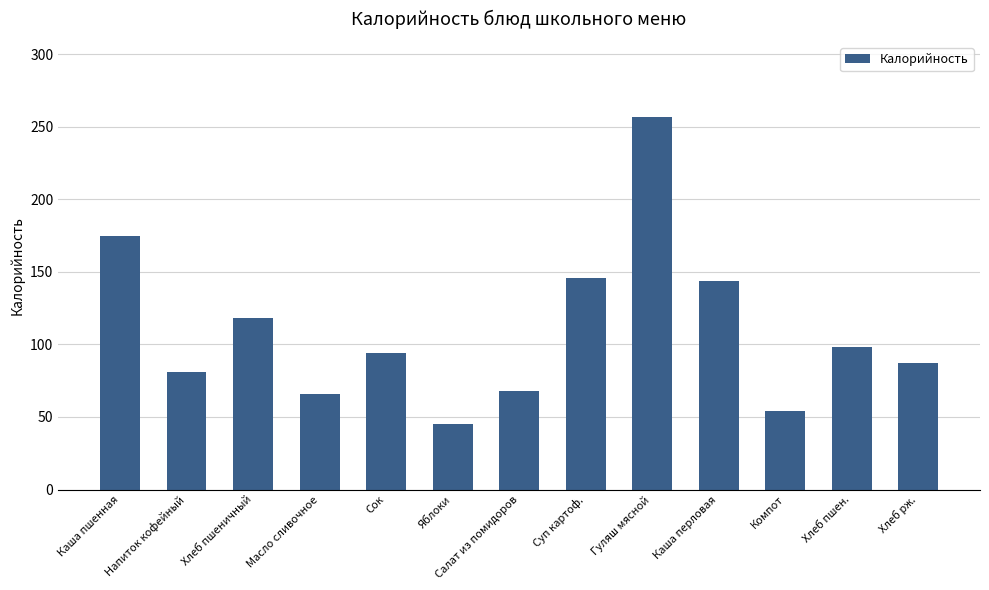

What is the label of the 12th bar from the right?

Напиток кофейный